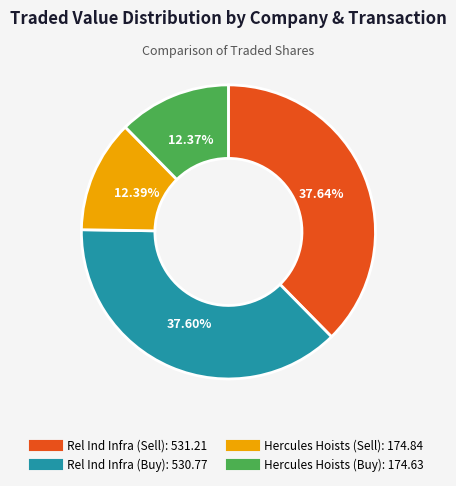

To the nearest percent, what is the average slice percentage?

25%